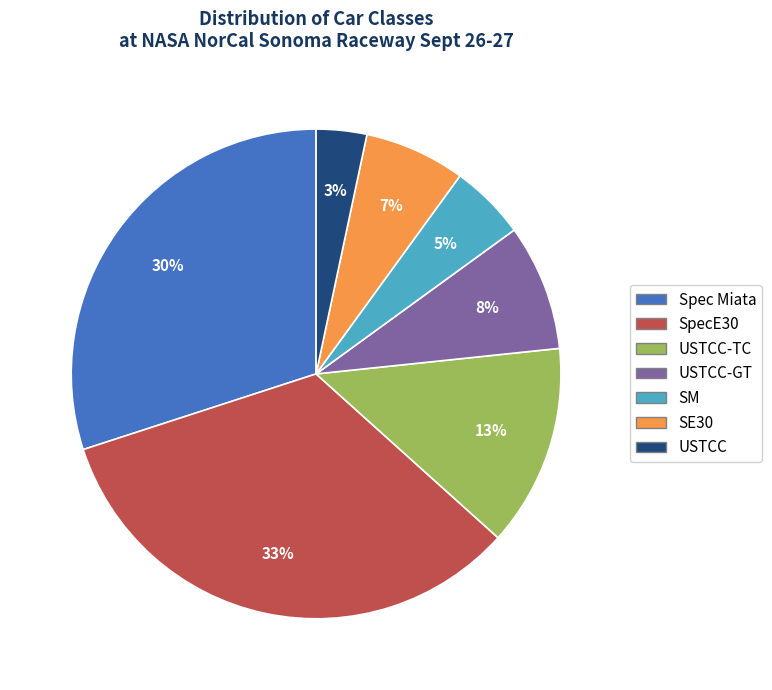

Is there a majority slice in this chart?

No